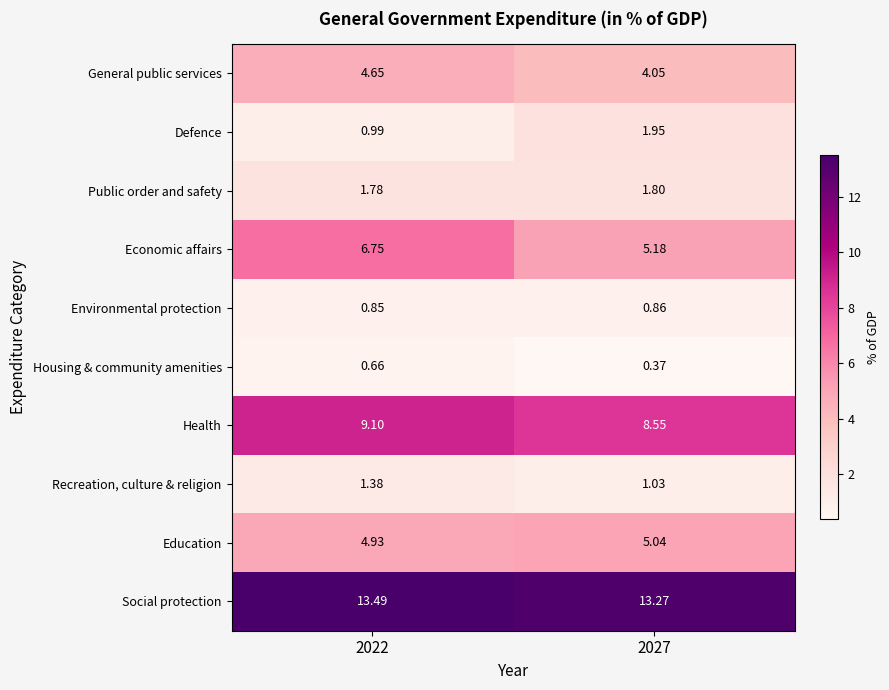

Count the number of data series in this chart.

10